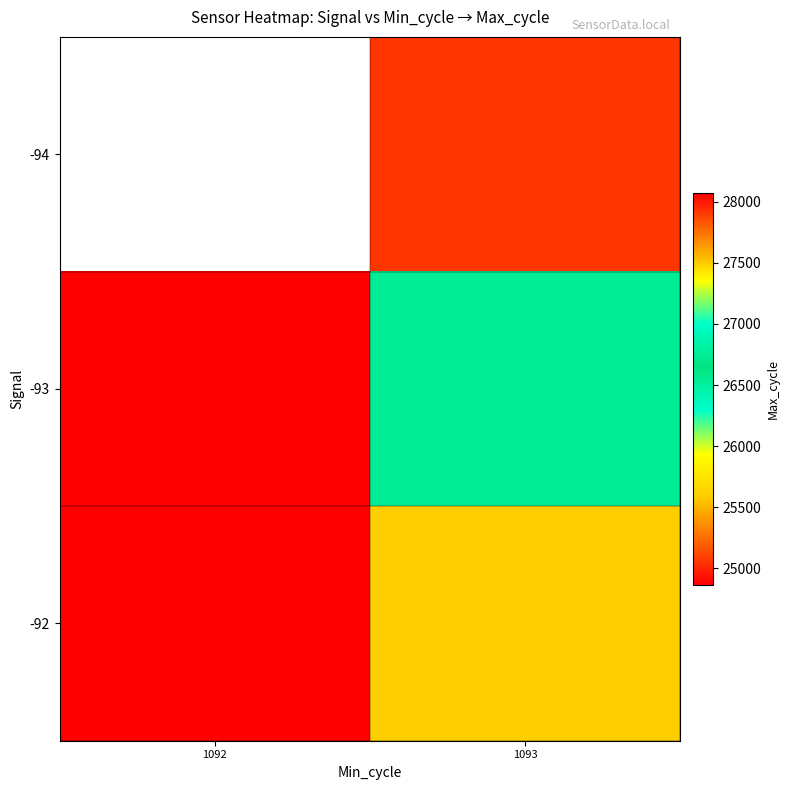

List the series in order of their peak value, highest first.

-94, -93, -92